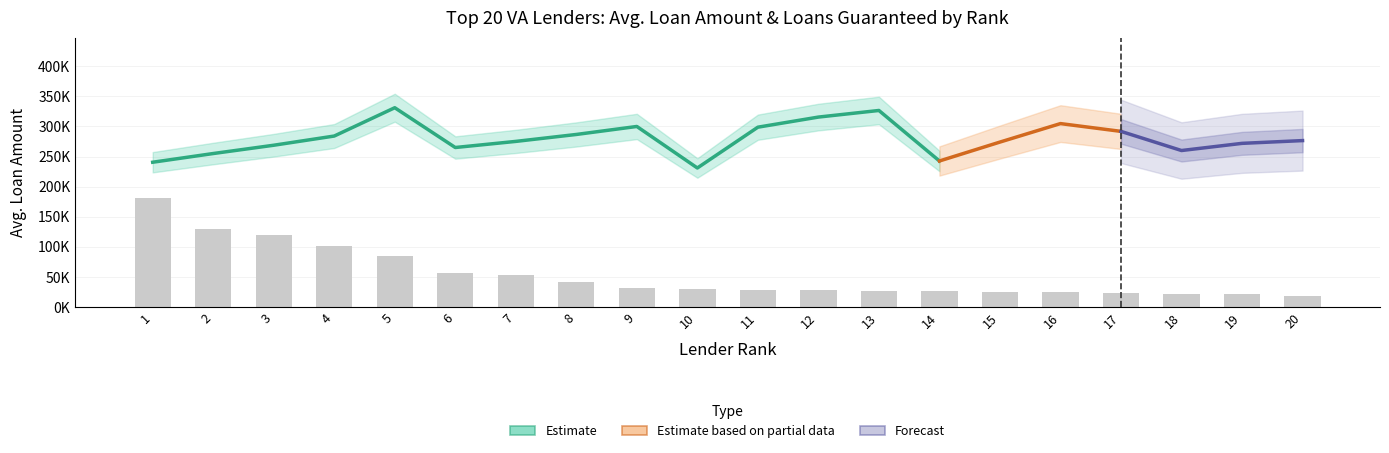

How many data points does each series have?

20